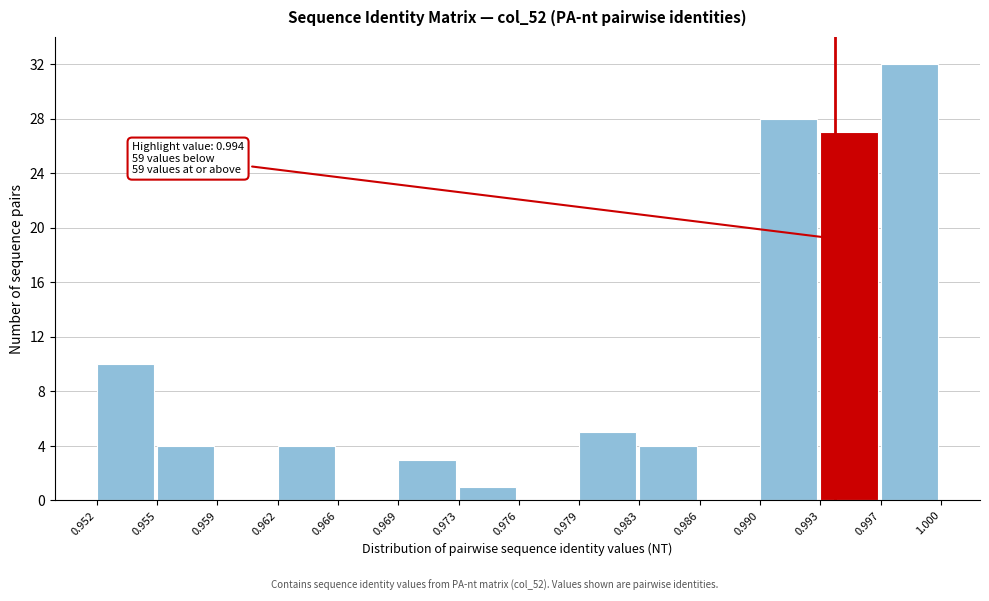

Which range on the x-axis has the tallest bar?

0.997 to 1.000